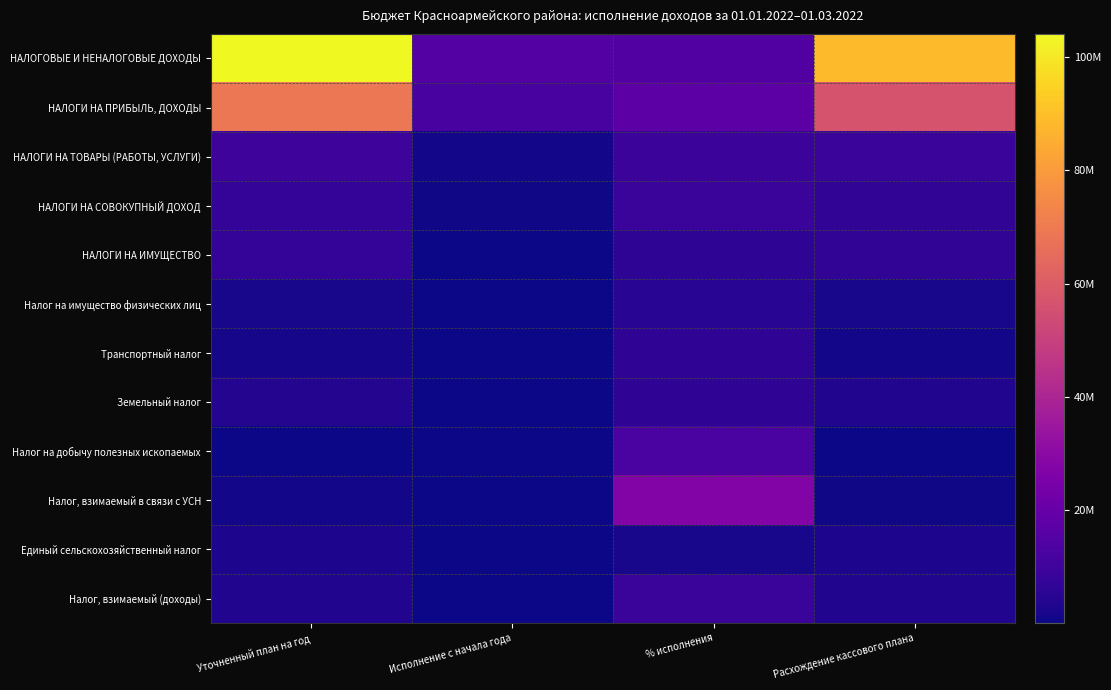

How many distinct data groups are displayed?

12